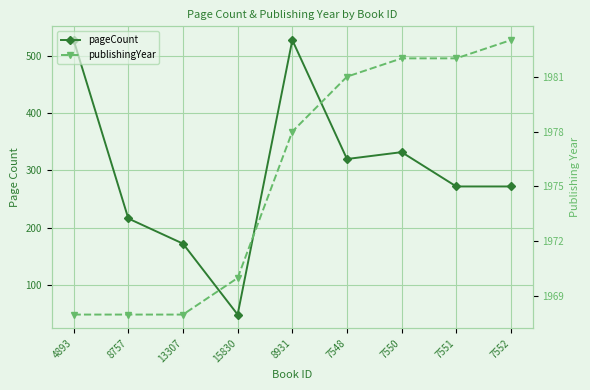

What is the spread (max minus min) of values at 15830?

1922